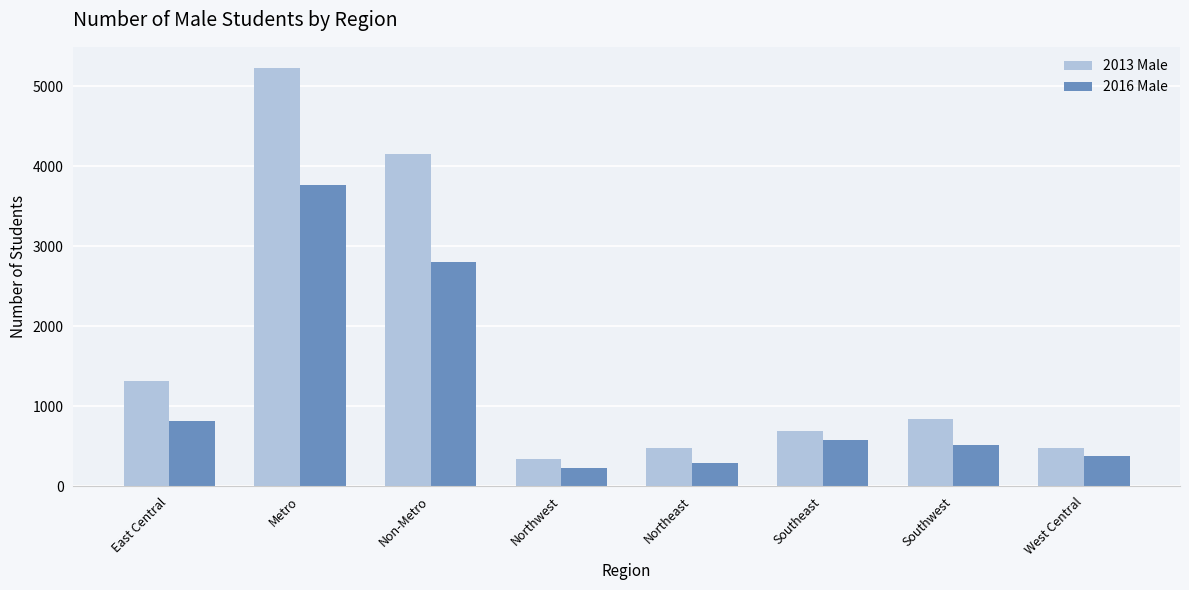

List the labels in order of 2016 Male value, largest first.

Metro, Non-Metro, East Central, Southeast, Southwest, West Central, Northeast, Northwest